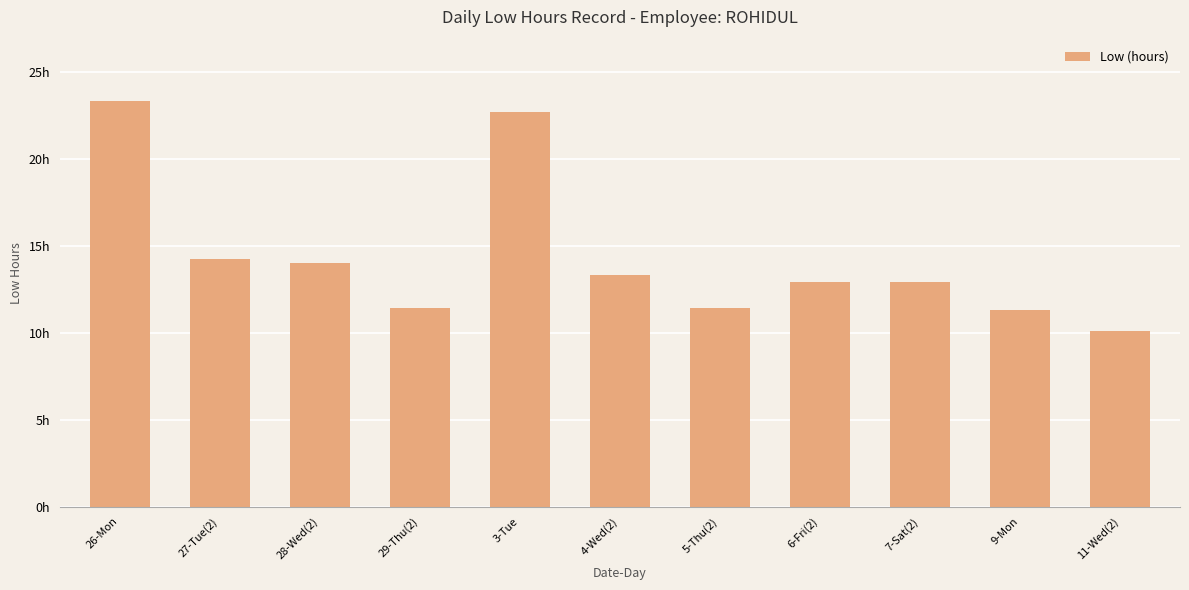

Which has a higher value, 5-Thu(2) or 6-Fri(2)?

6-Fri(2)